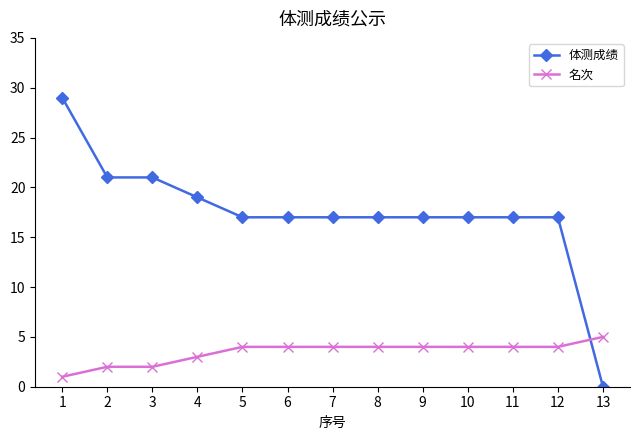

Is the value of 体测成绩 at 10 greater than the value of 名次 at 2?

Yes